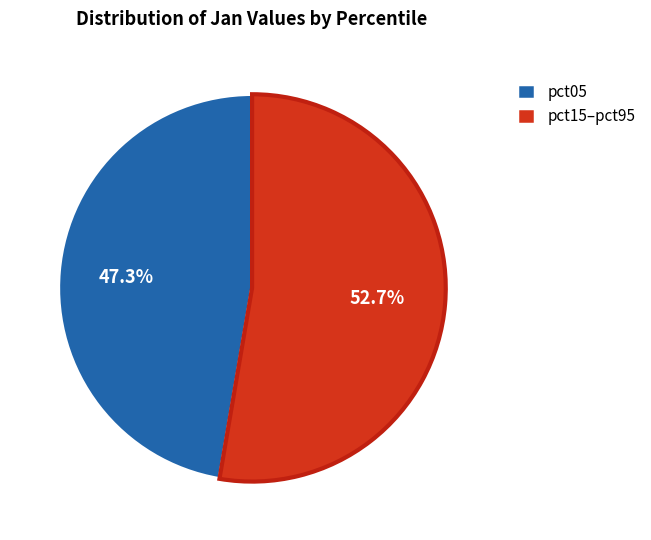

What is the smallest slice in the pie chart?

pct05